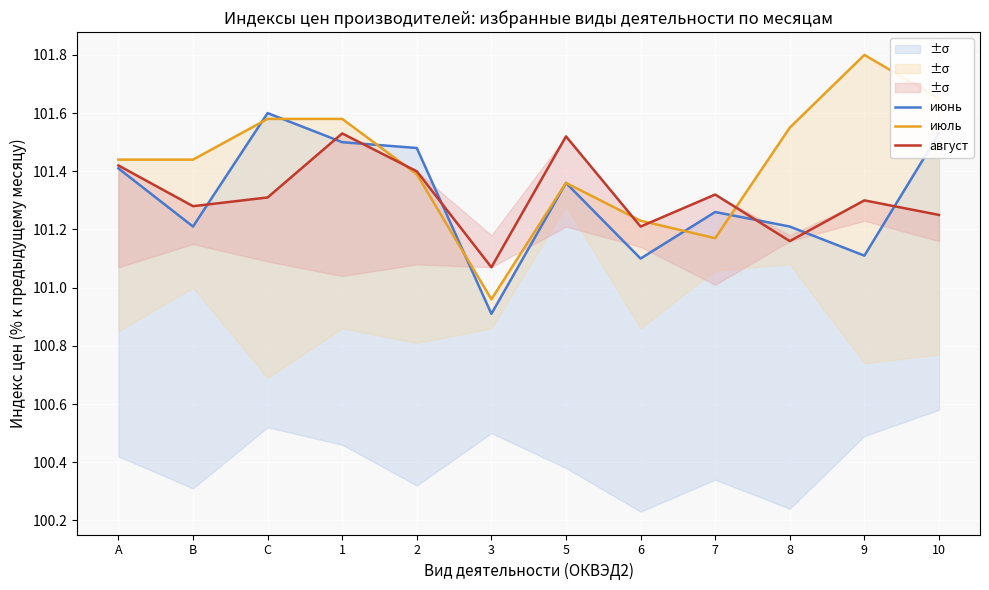

At which label does июль reach its peak?

9